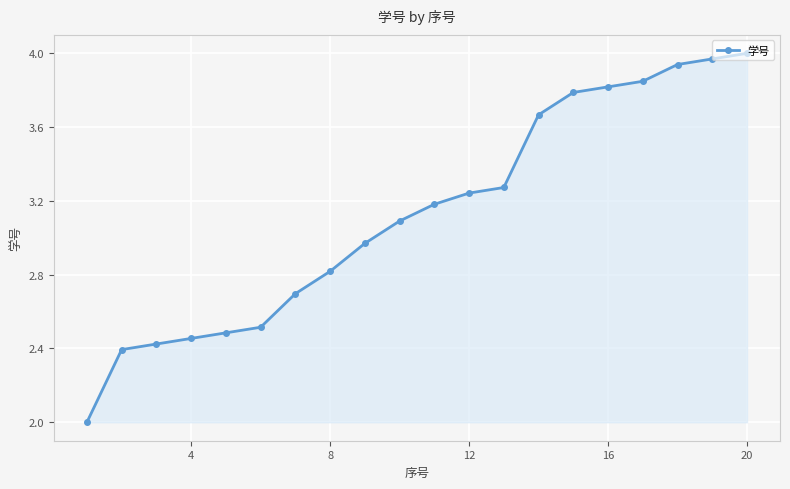

How many lines are shown in the chart?

1